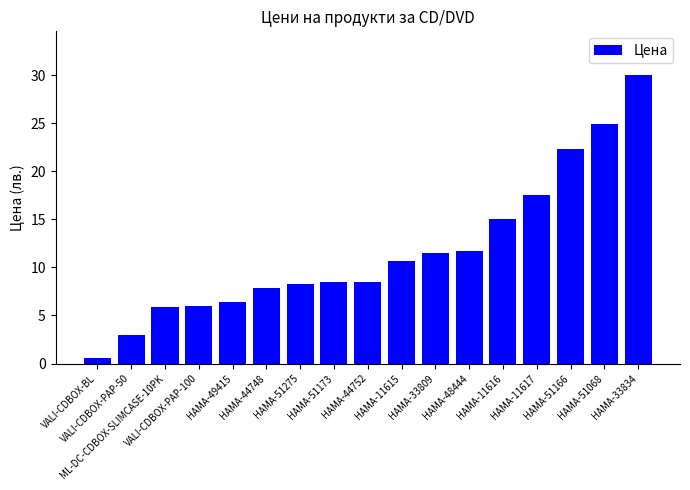

What is the change in value from HAMA-48444 to HAMA-51166?

+10.6